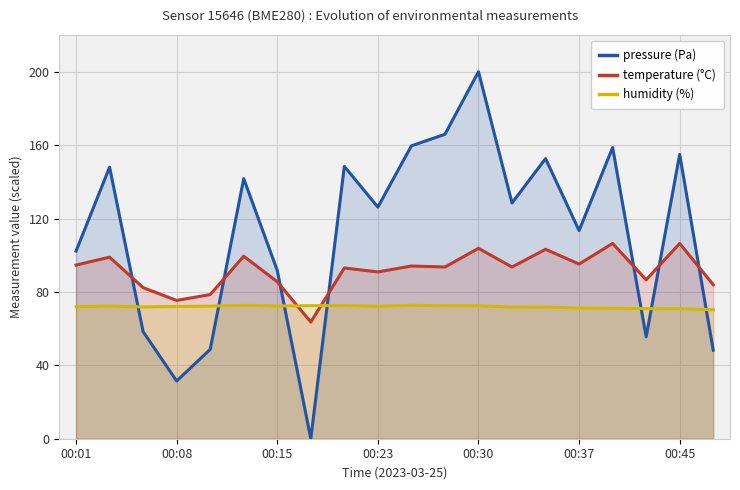

Rank the series by their average value, from highest to lowest.

pressure (Pa), temperature (°C), humidity (%)